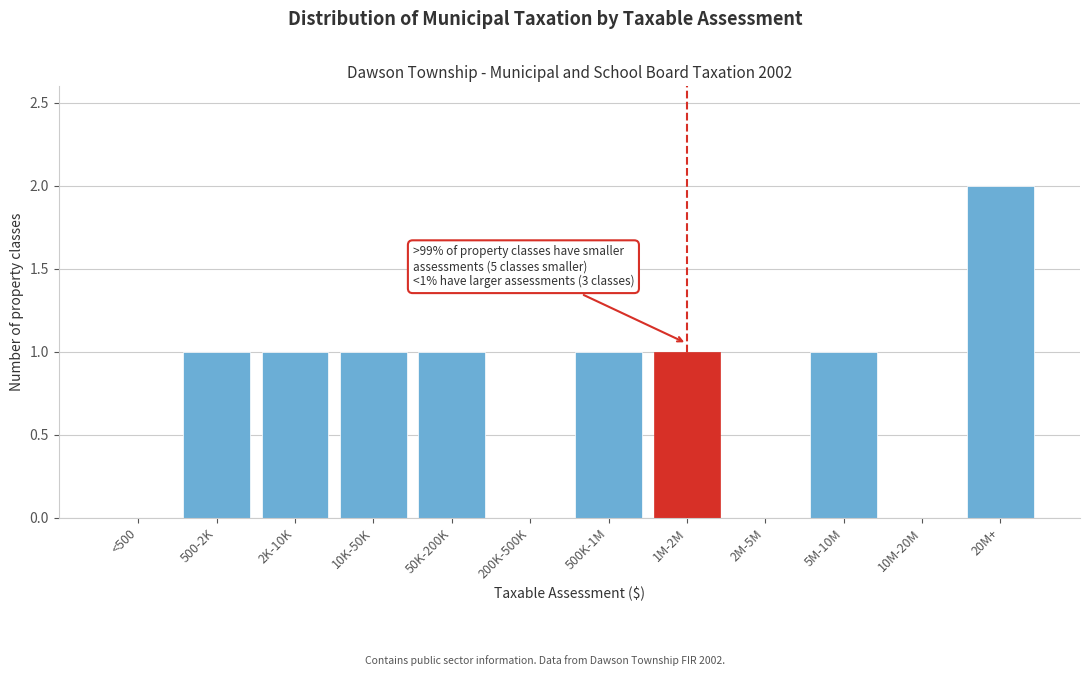

Reading left to right, what are all the values shown in this chart?

<500=0	500-2K=1	2K-10K=1	10K-50K=1	50K-200K=1	200K-500K=0	500K-1M=1	1M-2M=1	2M-5M=0	5M-10M=1	10M-20M=0	20M+=2